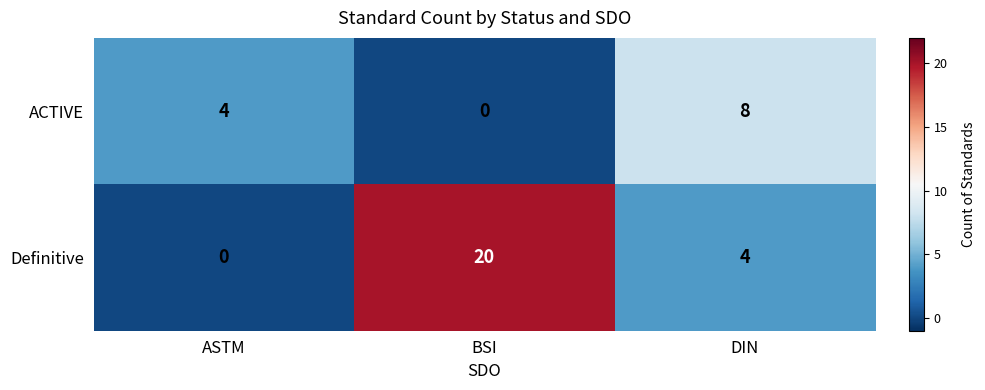

The value of Definitive at BSI is 34. True or false?

False